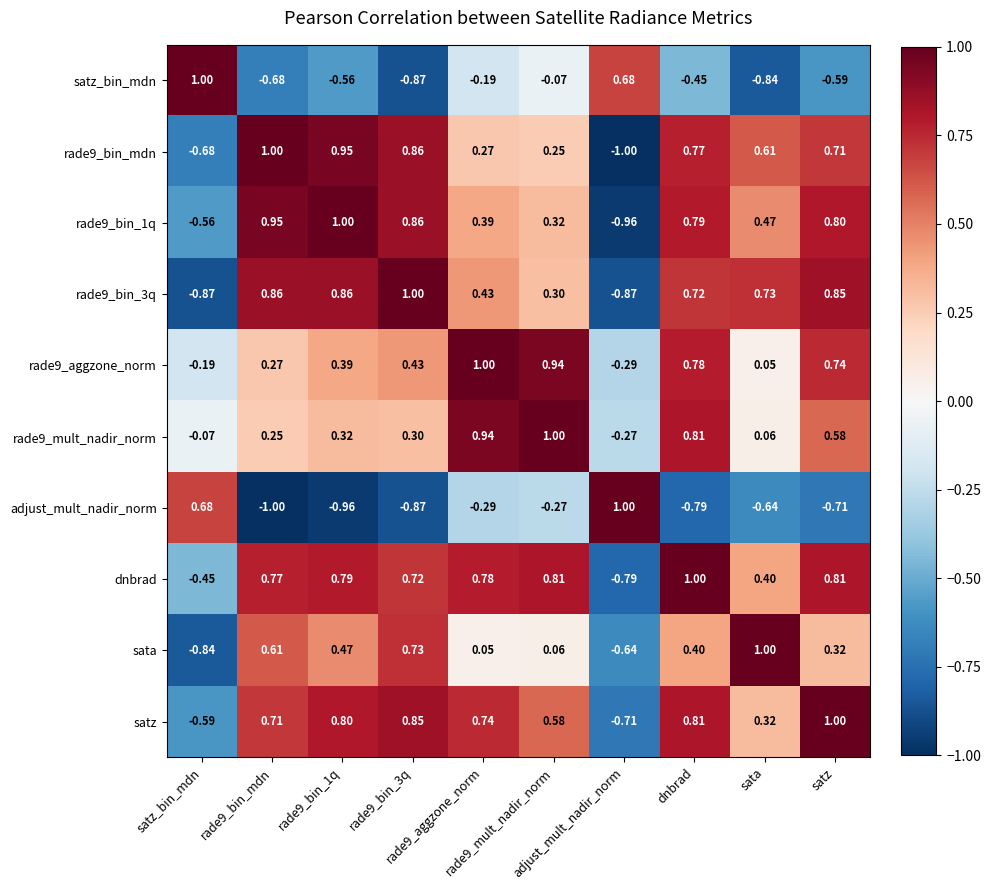

List the series in order of their peak value, lowest first.

rade9_bin_1q, satz_bin_mdn, rade9_bin_mdn, rade9_bin_3q, rade9_aggzone_norm, rade9_mult_nadir_norm, adjust_mult_nadir_norm, dnbrad, sata, satz